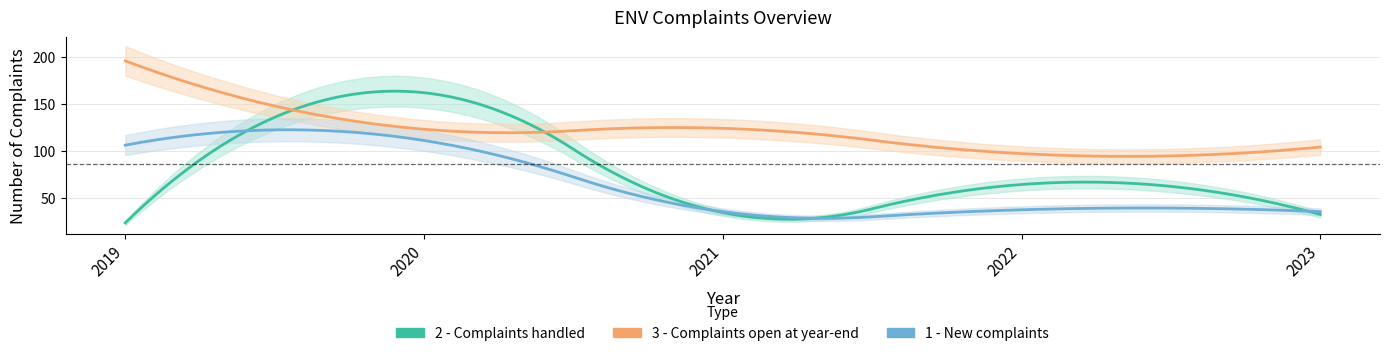

At which category does 1 - New complaints reach its first local valley?

2021